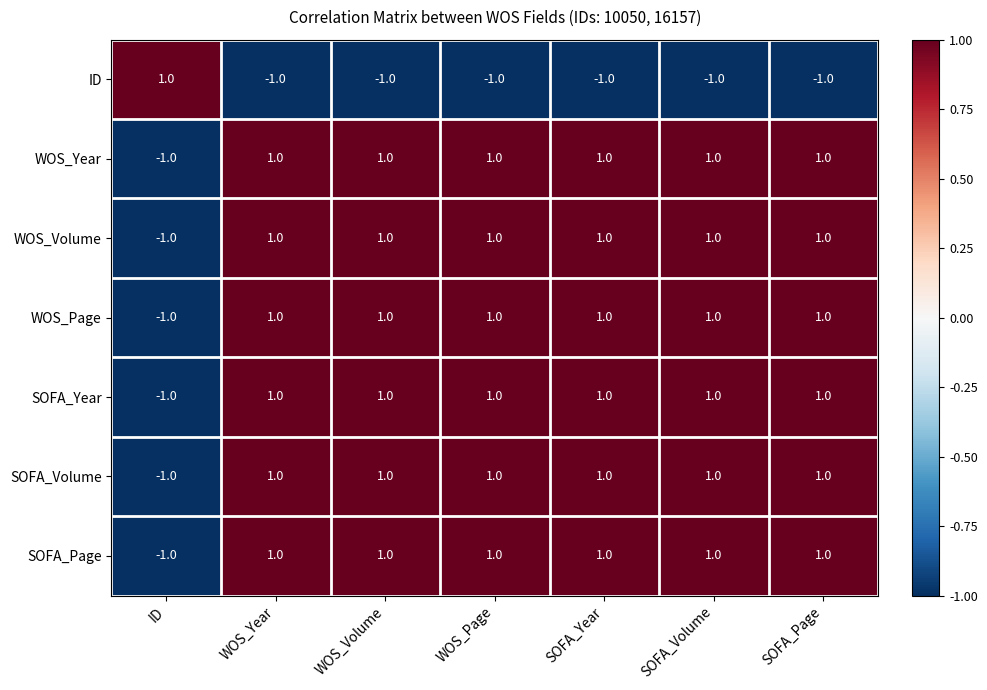

True or false: SOFA_Volume has a value of 1 at WOS_Volume.

True